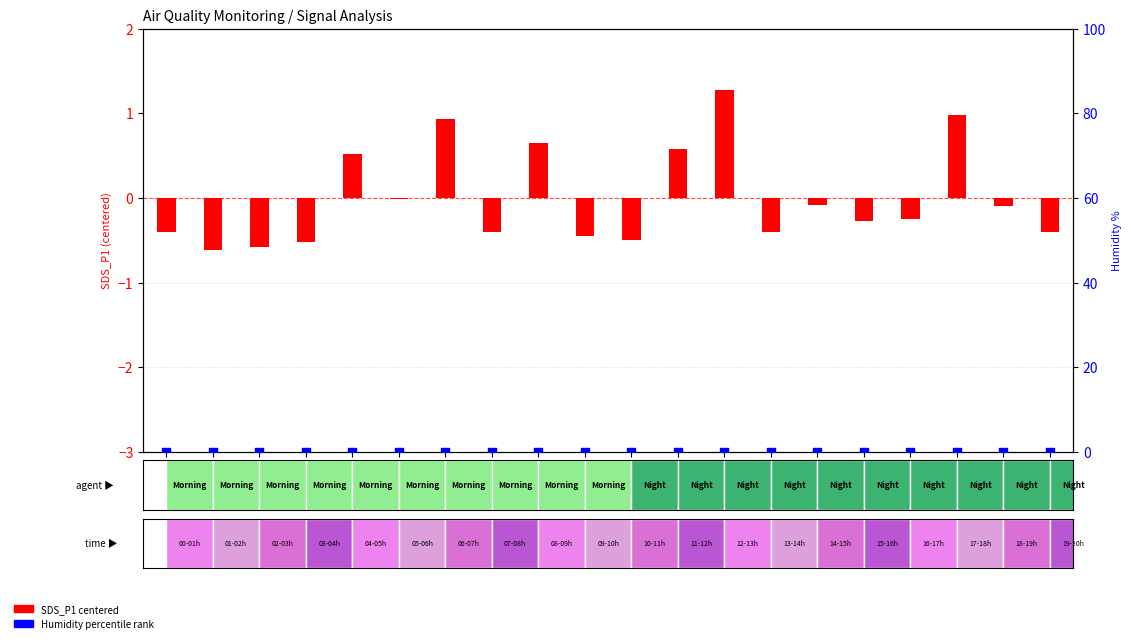

What is the total value across all series at T17?

-0.2